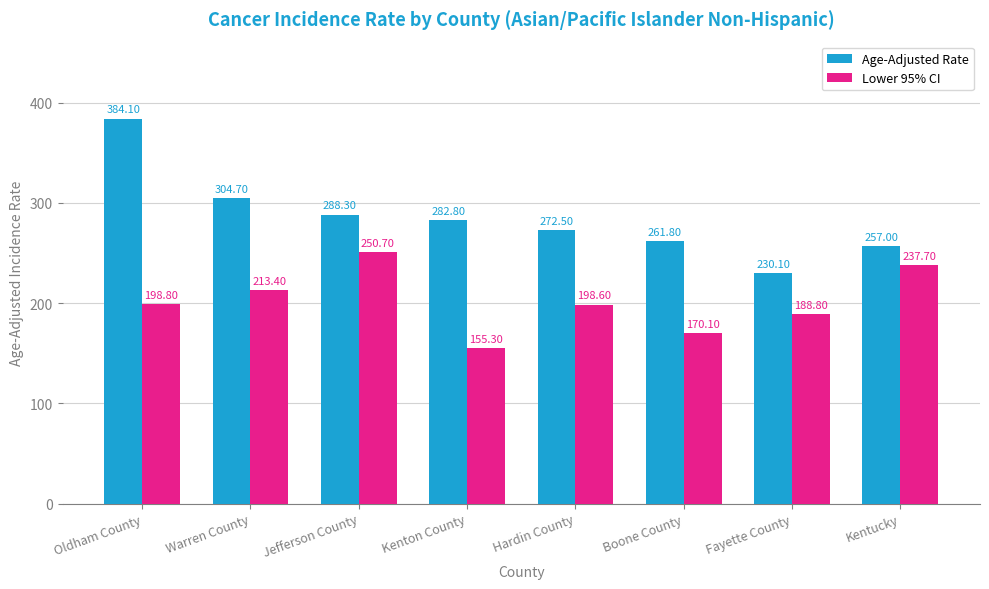

Is it true that Age-Adjusted Rate equals 257.0 at Kentucky?

True